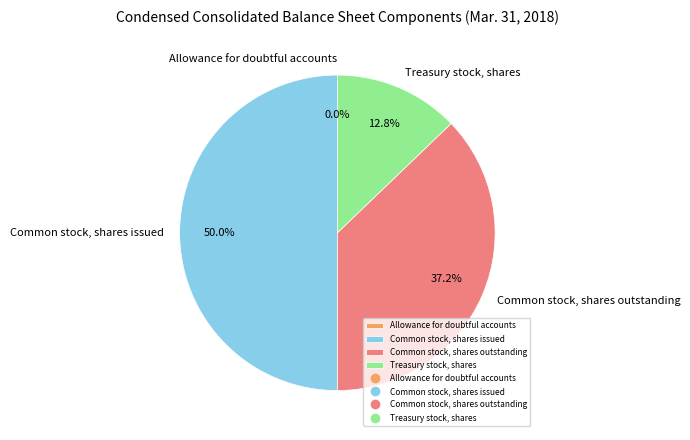

Combined, what portion of the pie is Treasury stock, shares and Common stock, shares issued?

62.8%